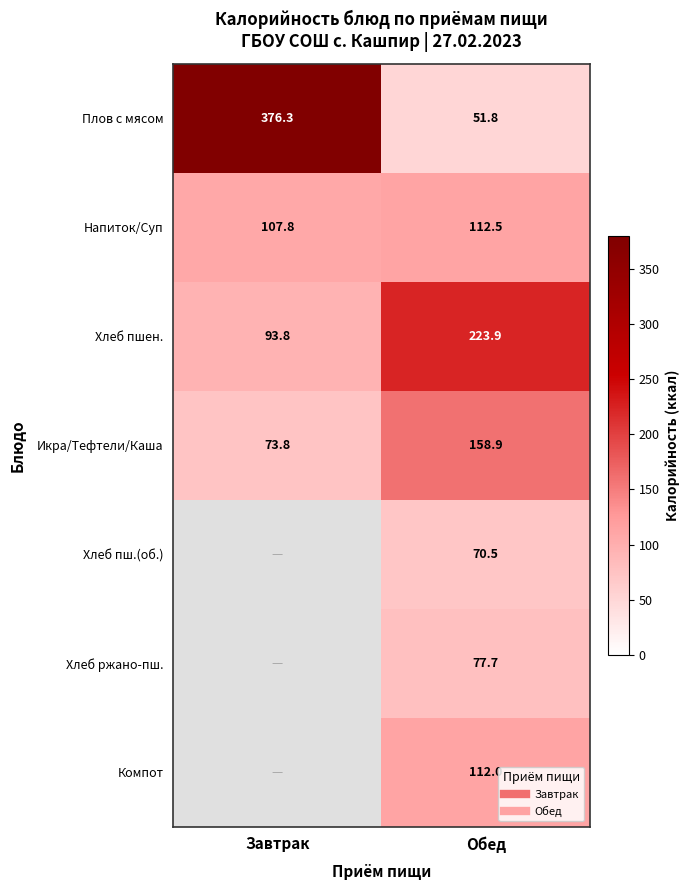

What is the spread (max minus min) of values at Завтрак?

302.5